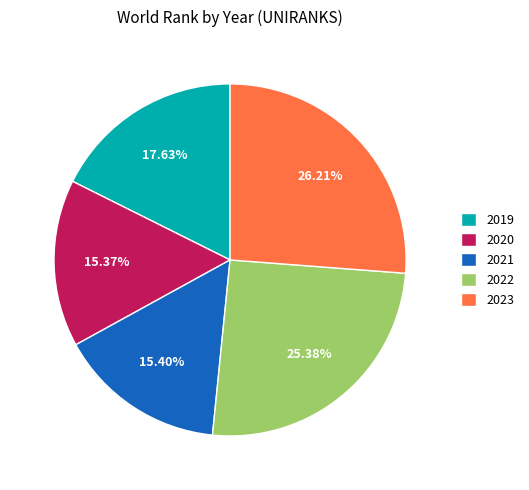

To the nearest percent, what percentage of the pie is 2019?

18%